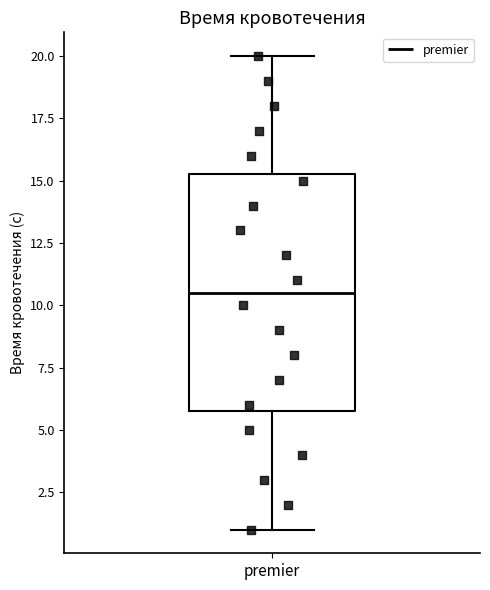

Read this box plot against the y-axis: the position of the median line, the range covered by the box, and the ends of both whiskers. The values are not printed on the chart, so give them approximately, as read against the axis.

median 10.5, box 6.0 to 15.5, whiskers 1.0 to 20.0